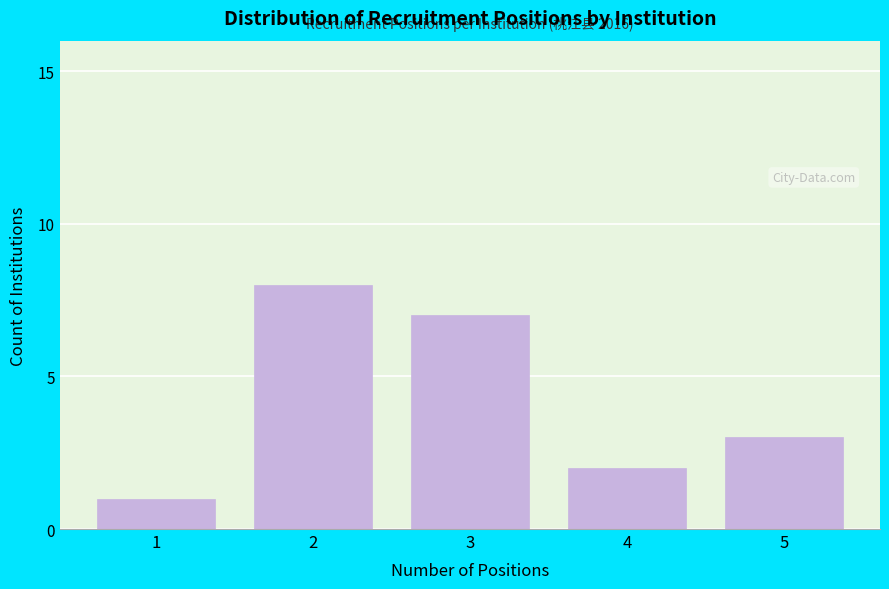

Reading right to left, transcribe all the data shown in this chart.

3	2	7	8	1